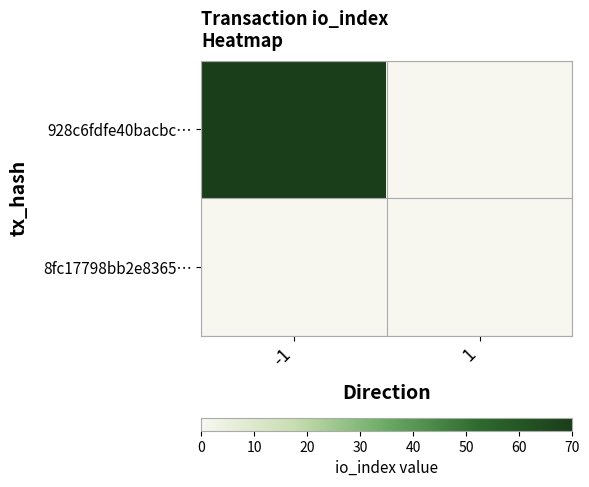

List the series in order of their overall mean, highest first.

928c6fdfe40bacbc…, 8fc17798bb2e8365…